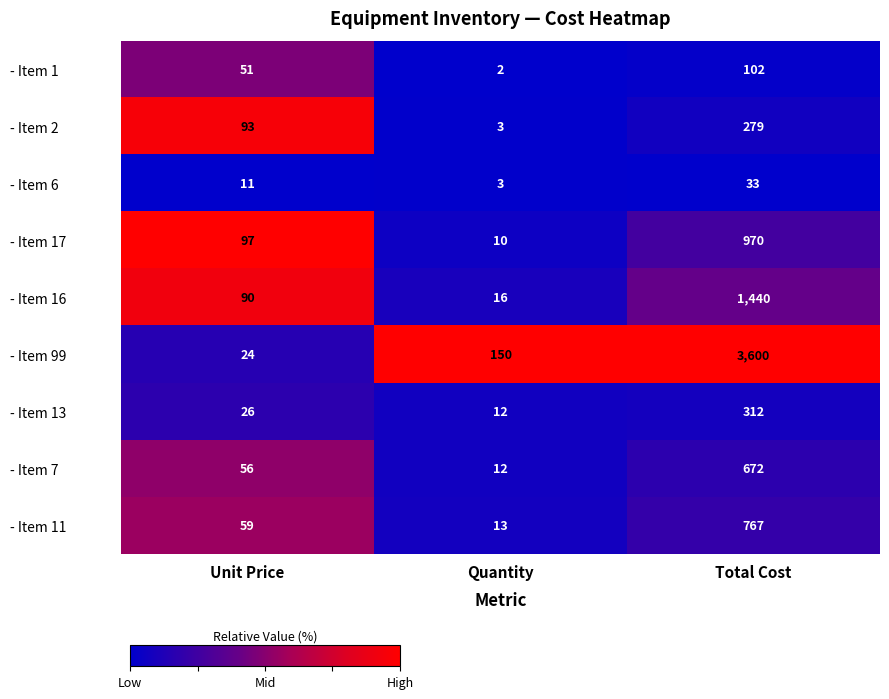

The value of - Item 6 at Total Cost is 33. True or false?

True